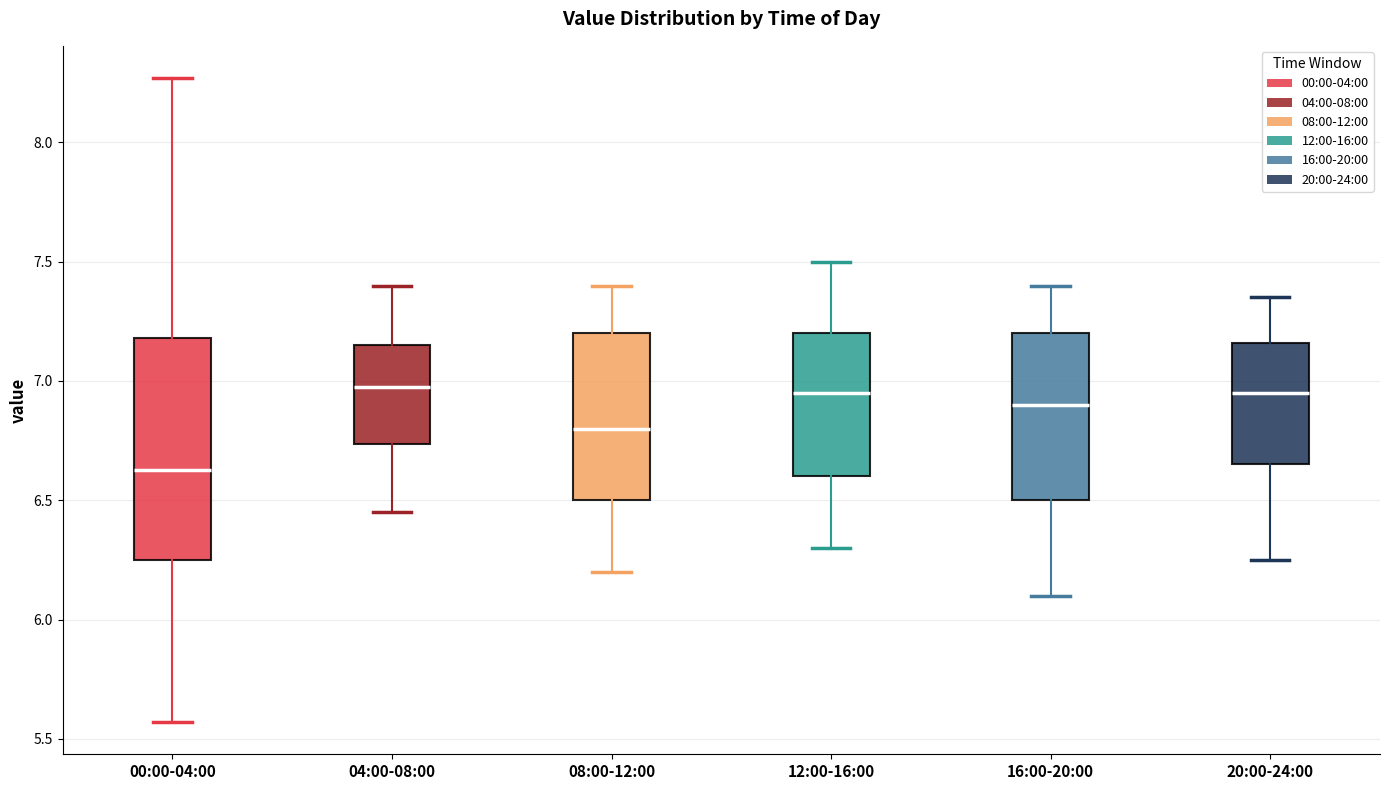

Reading left to right, transcribe this box plot: for each box, give where its median line is, the range the box spans, and where its two whiskers end, as read against the y-axis. The values are not printed on the chart, so give them approximately, as read against the axis.

00:00-04:00: median 6.65, box 6.25 to 7.20, whiskers 5.55 to 8.25
04:00-08:00: median 7.00, box 6.75 to 7.15, whiskers 6.45 to 7.40
08:00-12:00: median 6.80, box 6.50 to 7.20, whiskers 6.20 to 7.40
12:00-16:00: median 6.95, box 6.60 to 7.20, whiskers 6.30 to 7.50
16:00-20:00: median 6.90, box 6.50 to 7.20, whiskers 6.10 to 7.40
20:00-24:00: median 6.95, box 6.65 to 7.15, whiskers 6.25 to 7.35